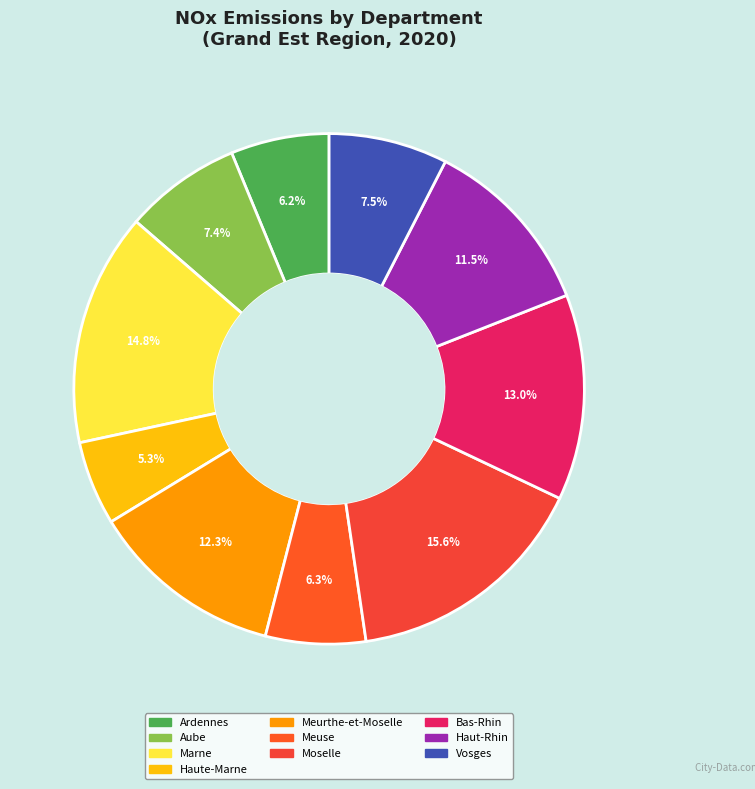

Rank the categories by value from lowest to highest.

Haute-Marne, Ardennes, Meuse, Aube, Vosges, Haut-Rhin, Meurthe-et-Moselle, Bas-Rhin, Marne, Moselle